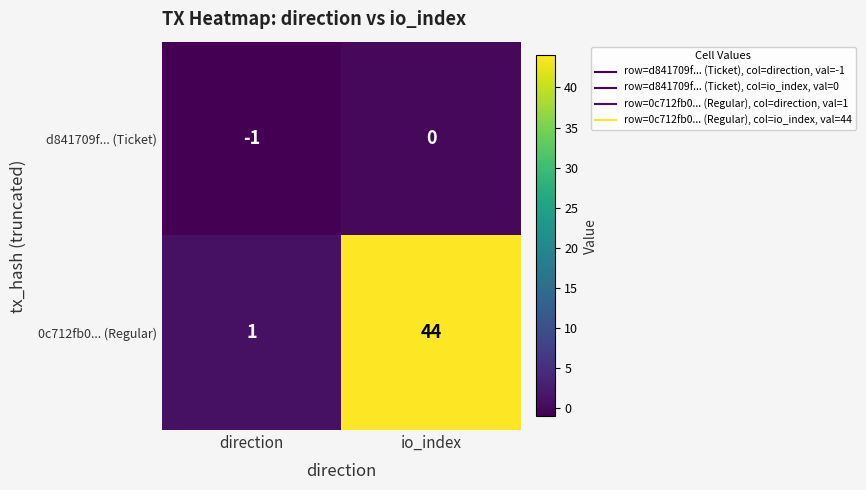

What is the sum of all 0c712fb0... (Regular) values?

45